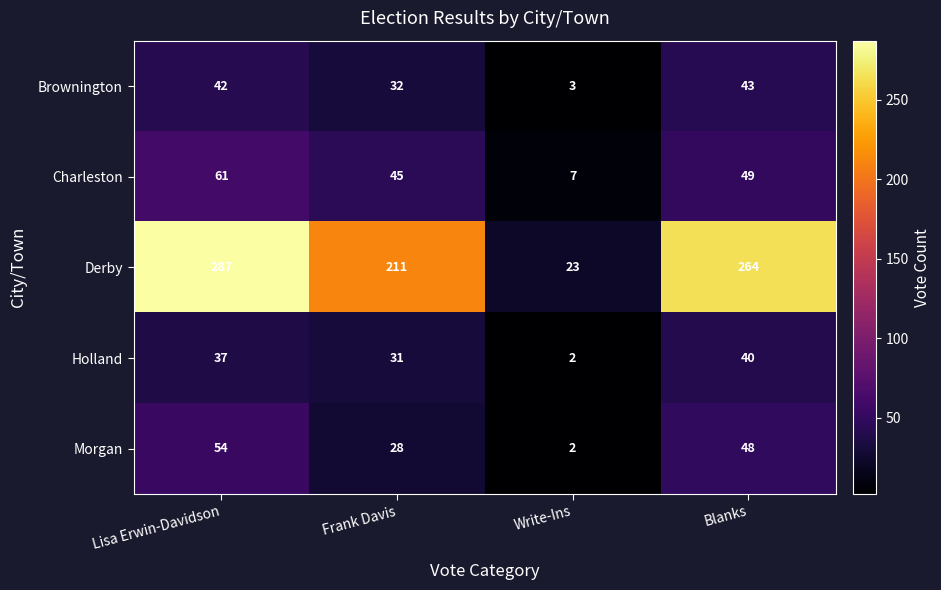

At which category is the sum across all series the highest?

Lisa Erwin-Davidson